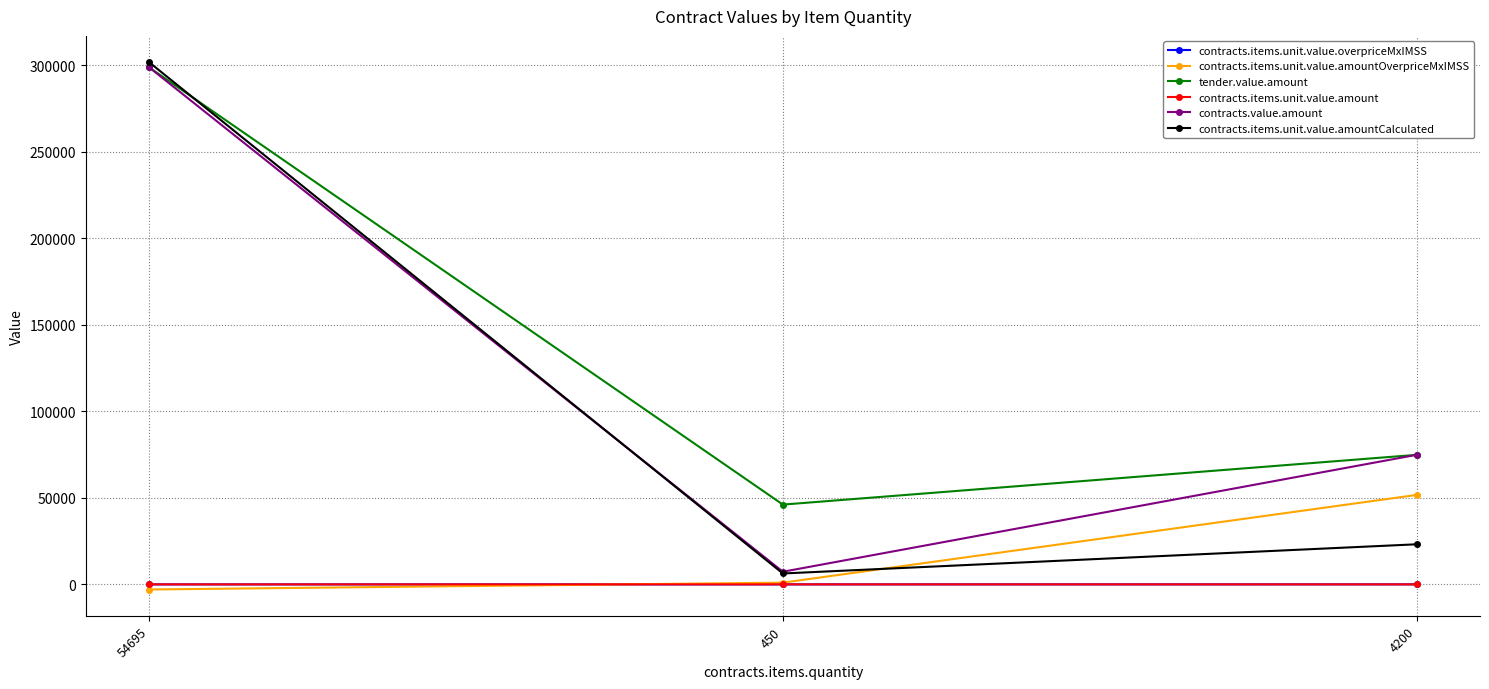

The value of contracts.items.unit.value.amountCalculated at 4200 is 23169.8. True or false?

True